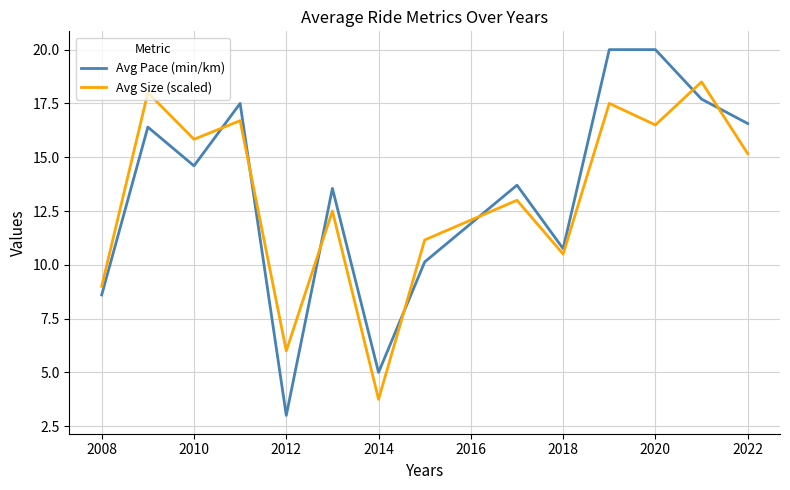

True or false: Avg Size (scaled) and Avg Pace (min/km) intersect in this chart.

True